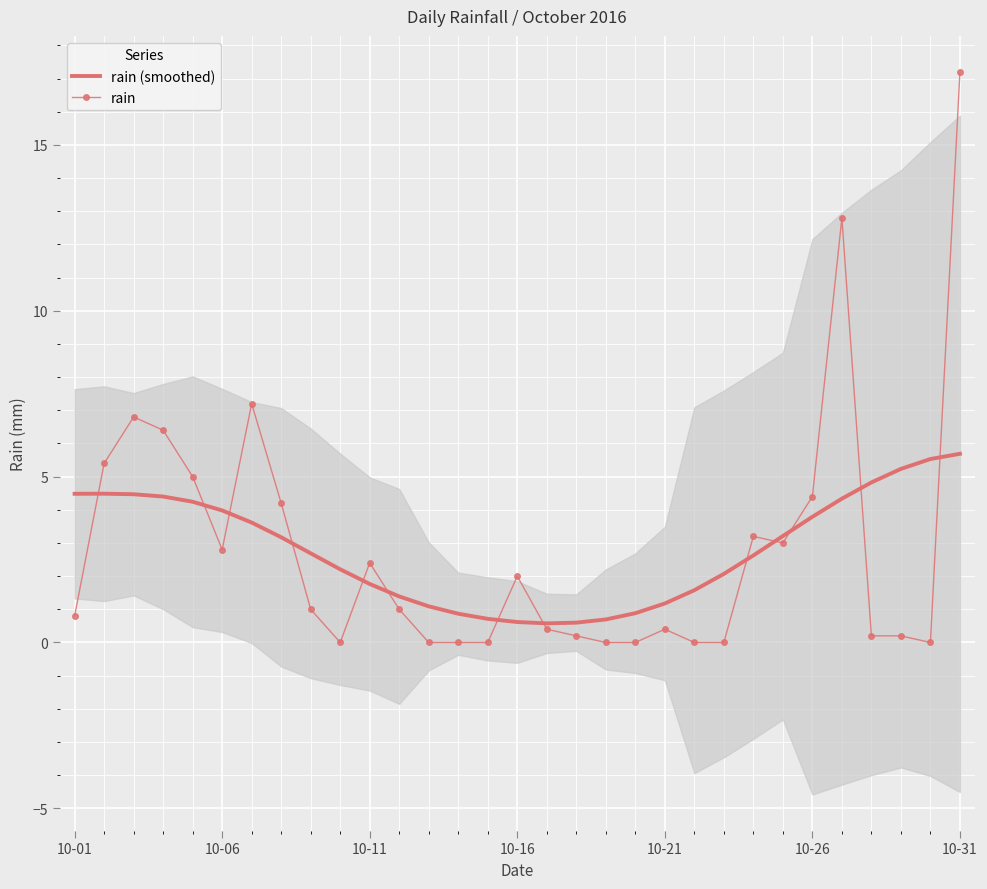

What is the lowest value of the rain (smoothed) series?

0.6